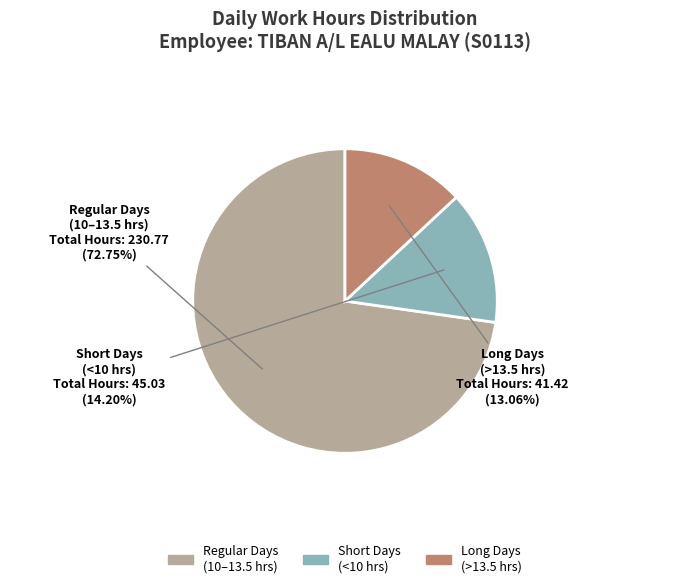

Does any single category account for the majority?

Yes